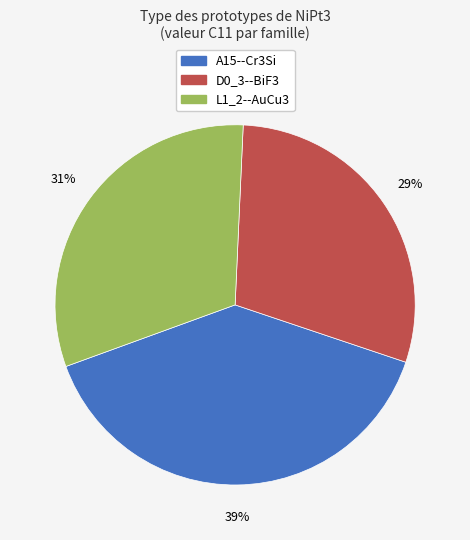

To the nearest percent, what portion does D0_3--BiF3 represent?

29%